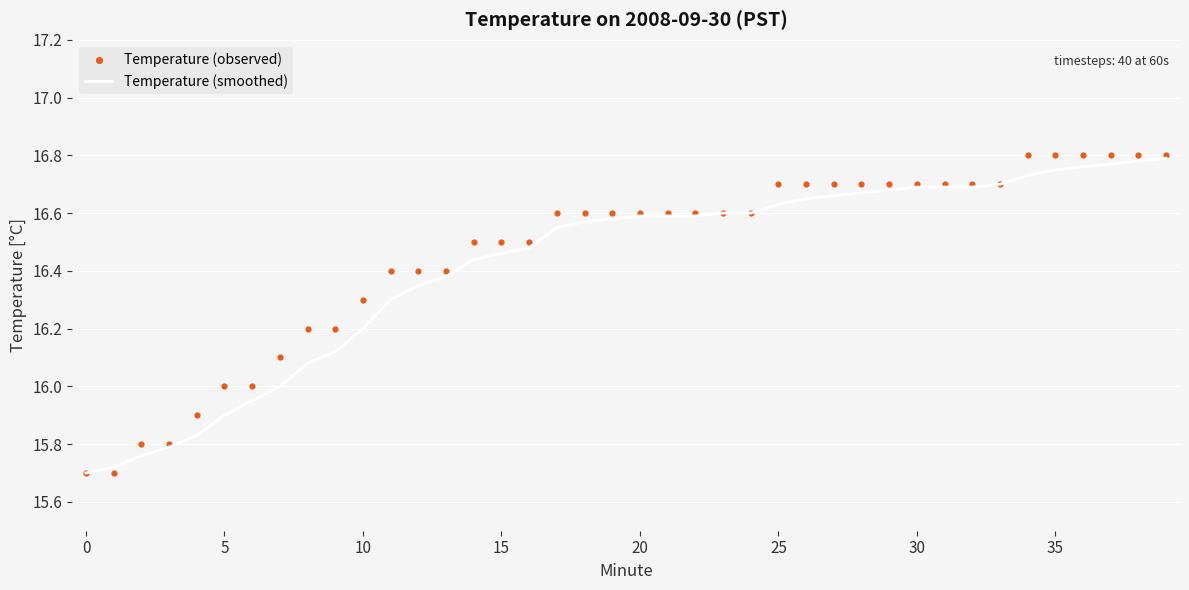

Is the value of Temperature (observed) at 12 greater than the value of Temperature (smoothed) at 25?

Yes